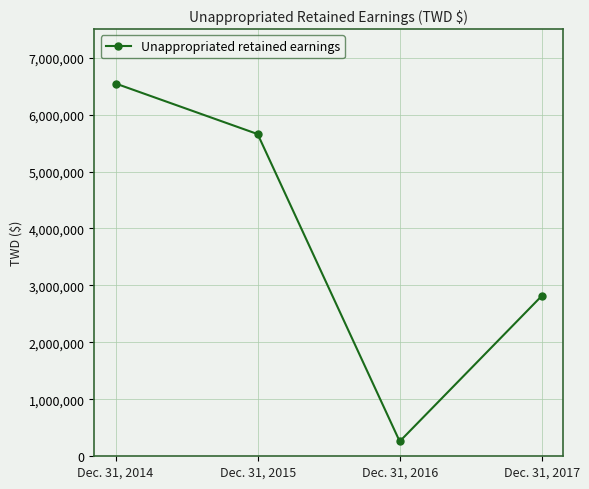

Read the value at Dec. 31, 2016, to the nearest 10.

260990